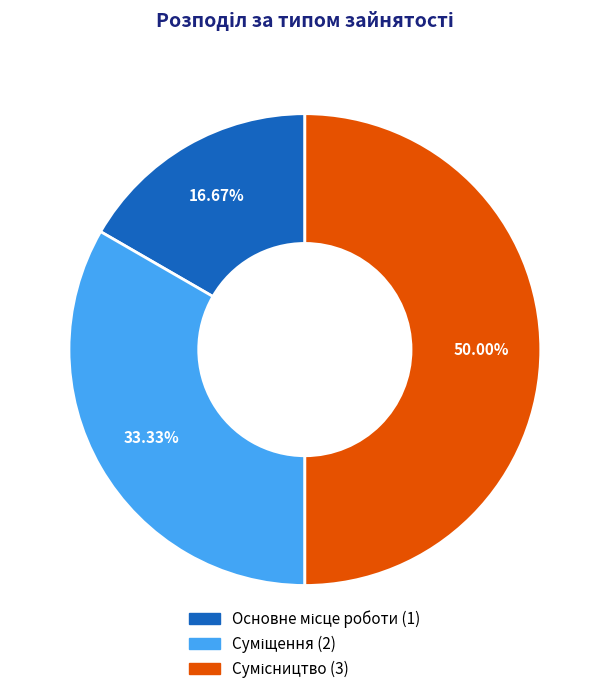

Does Основне місце роботи represent more than half of the total?

No